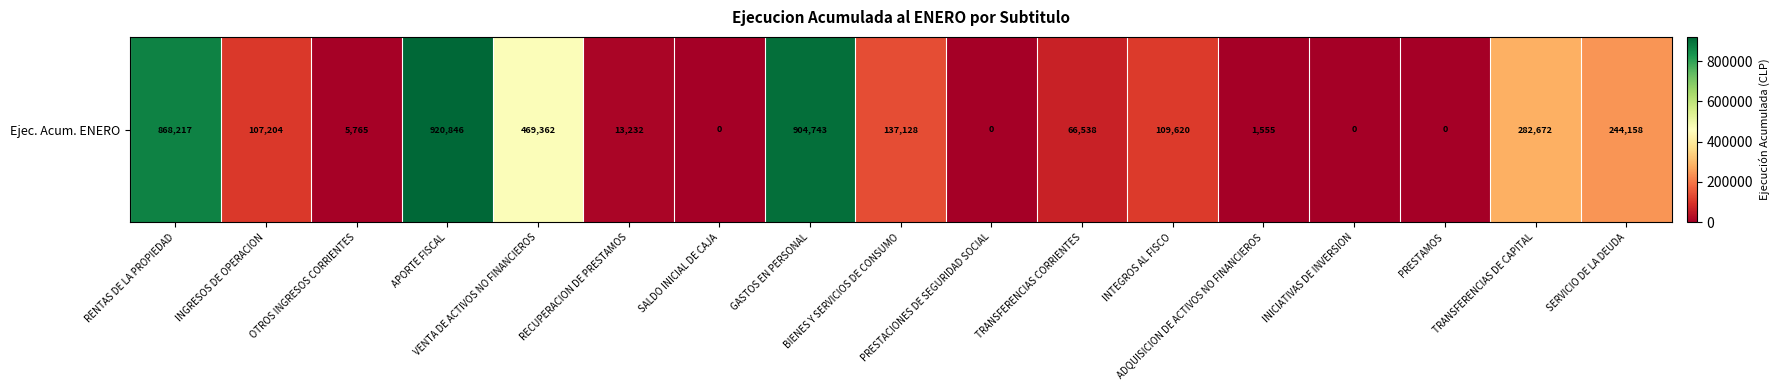

Count the number of categories in the chart.

17